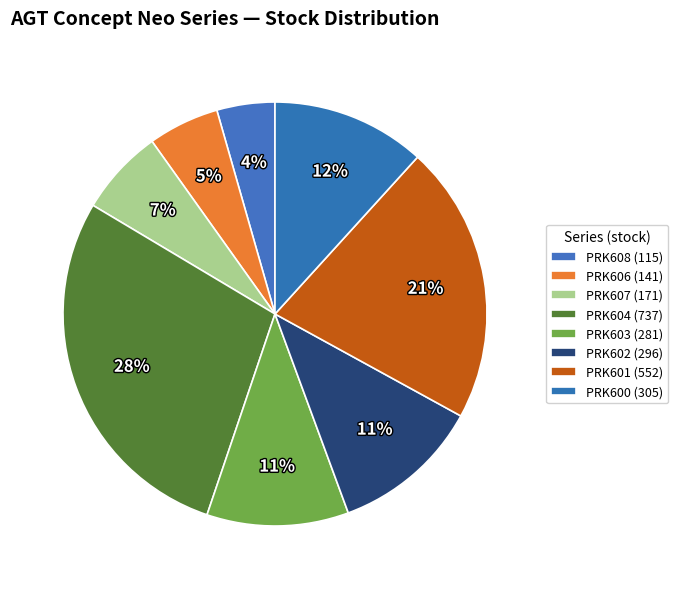

What is the largest slice in the pie chart?

PRK604 (737)